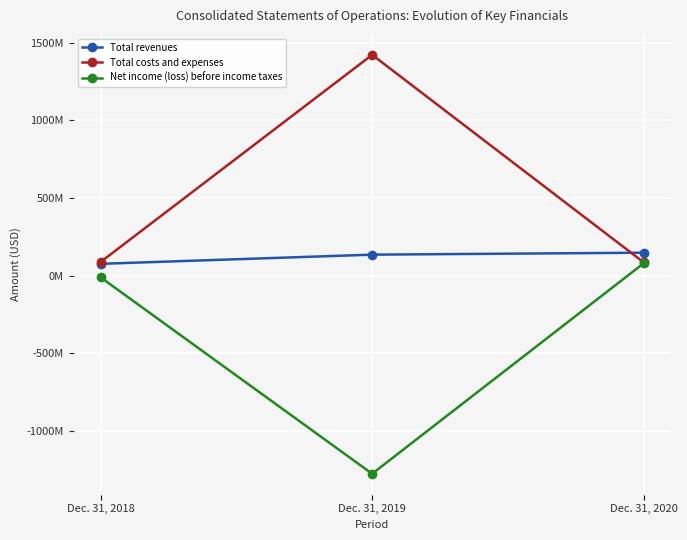

Rank the series by their average value, from lowest to highest.

Net income (loss) before income taxes, Total revenues, Total costs and expenses